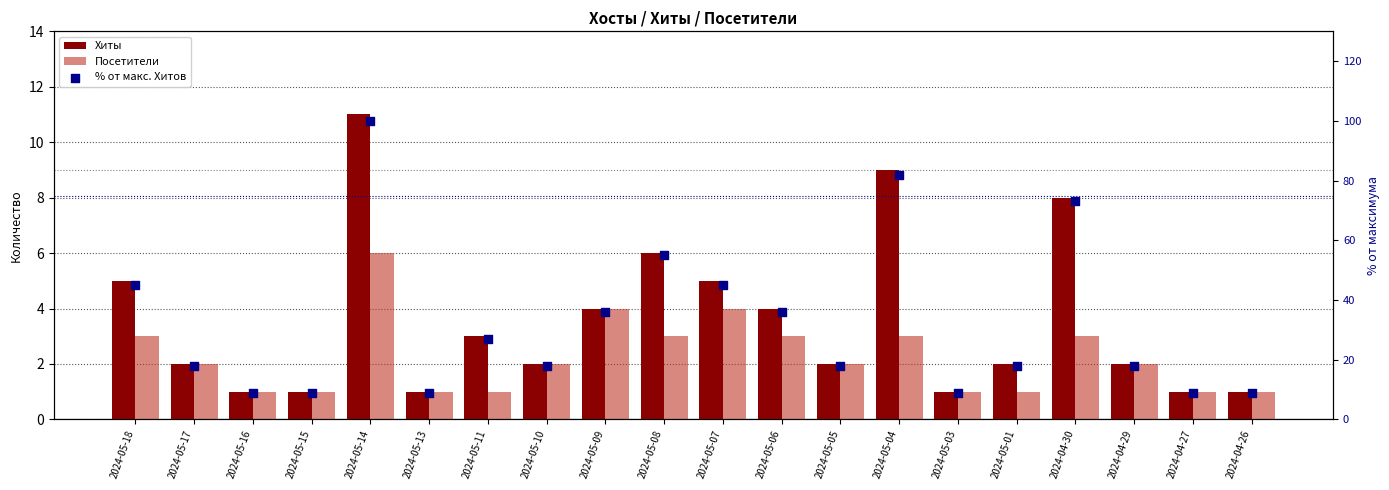

Which series reaches the minimum Y coordinate?

Хиты